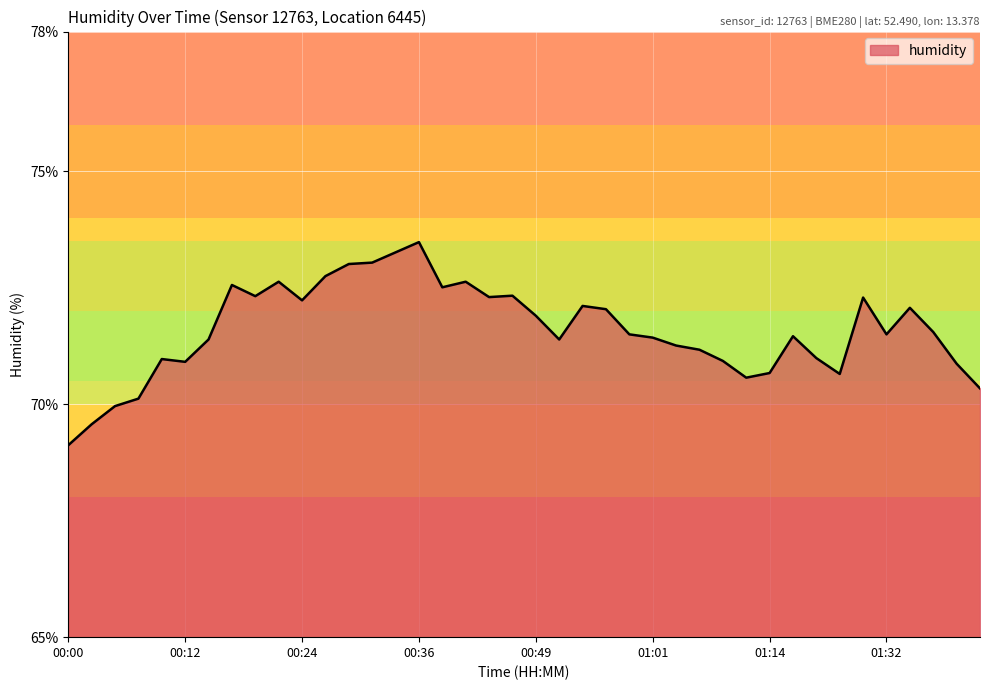

What is the maximum value shown in the chart?

73.5